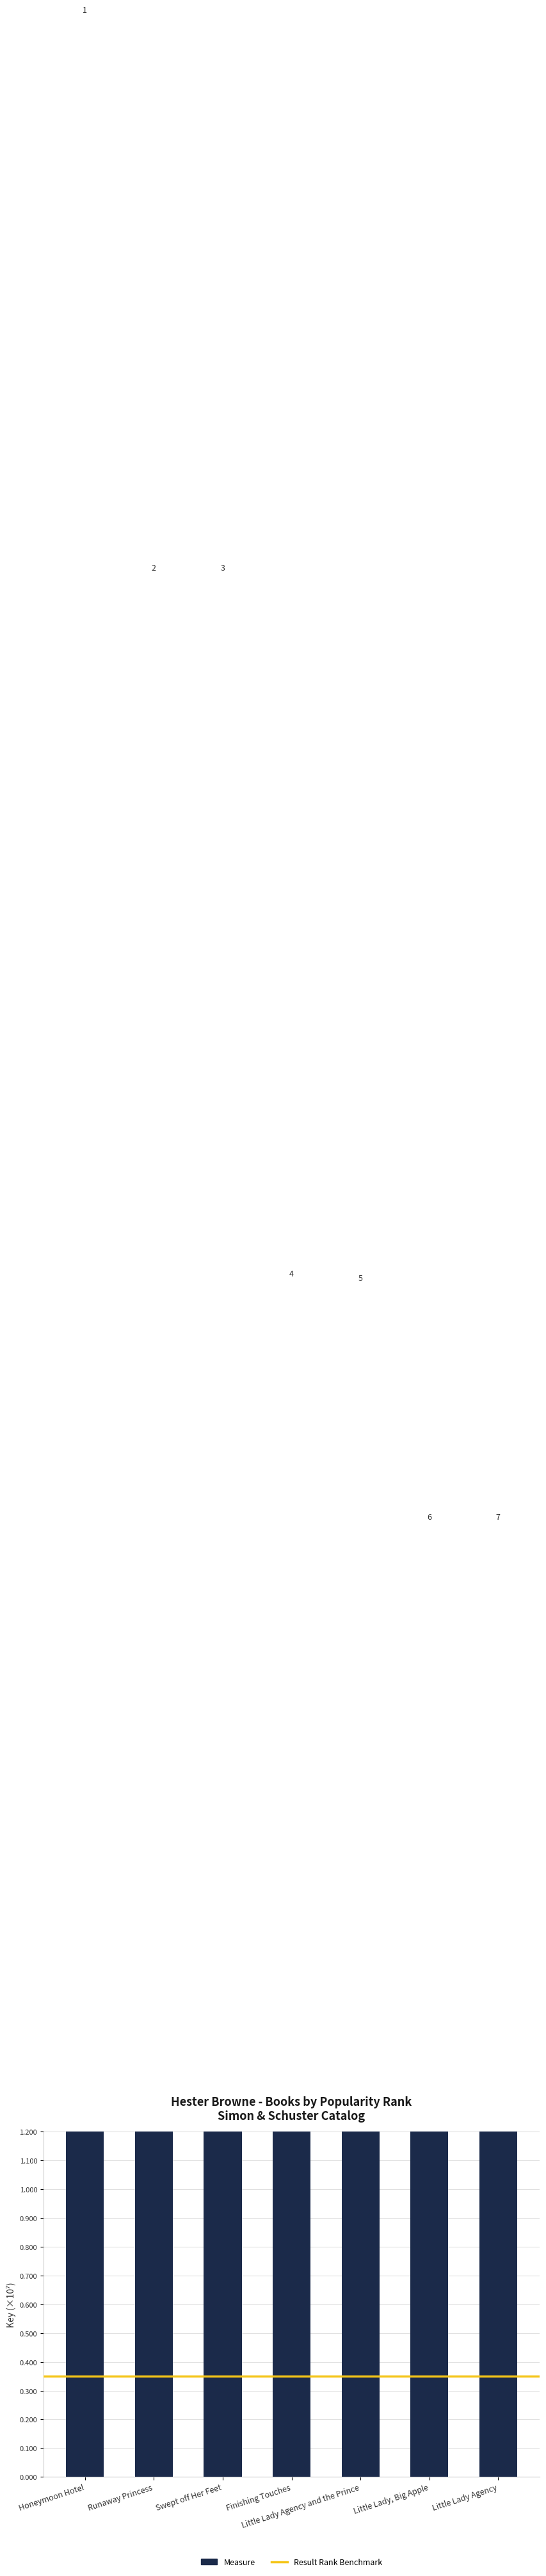

What is the greatest value displayed?

8.6